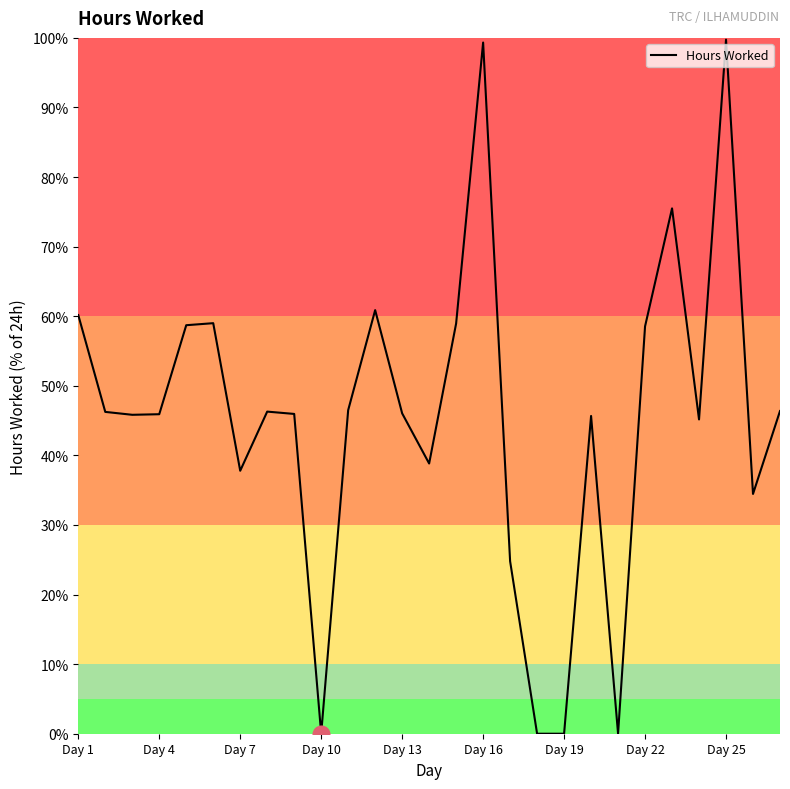

Count the number of categories in the chart.

27